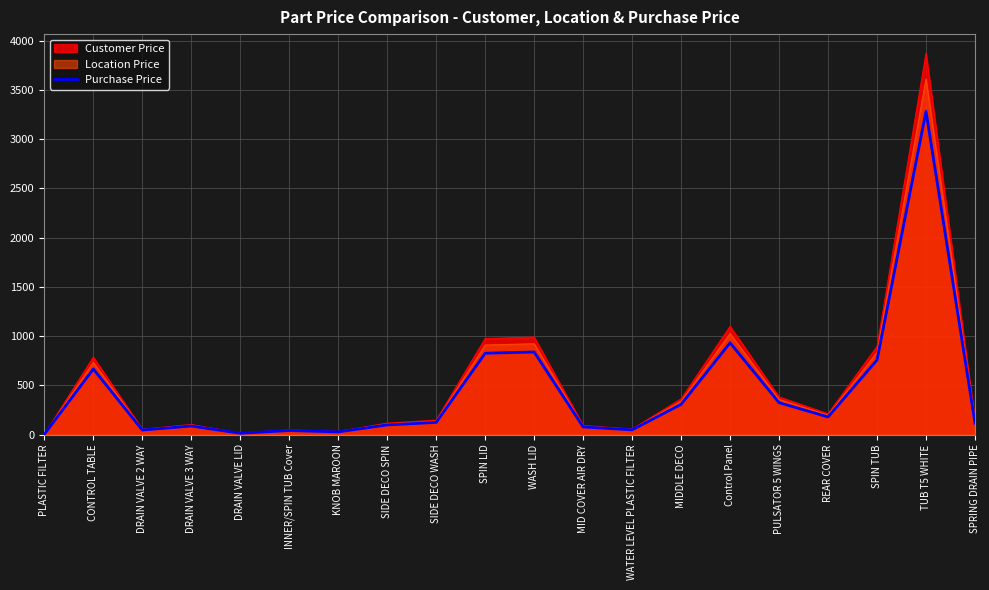

Does the chart display data point markers on the line(s)?

No